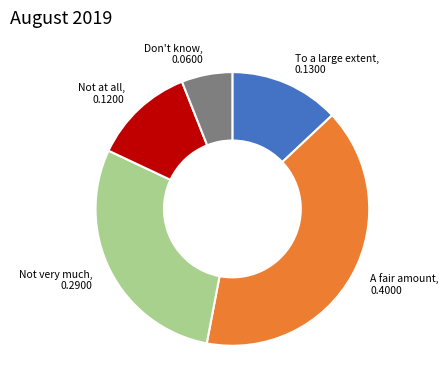

Is there any slice that represents more than half of the pie?

No